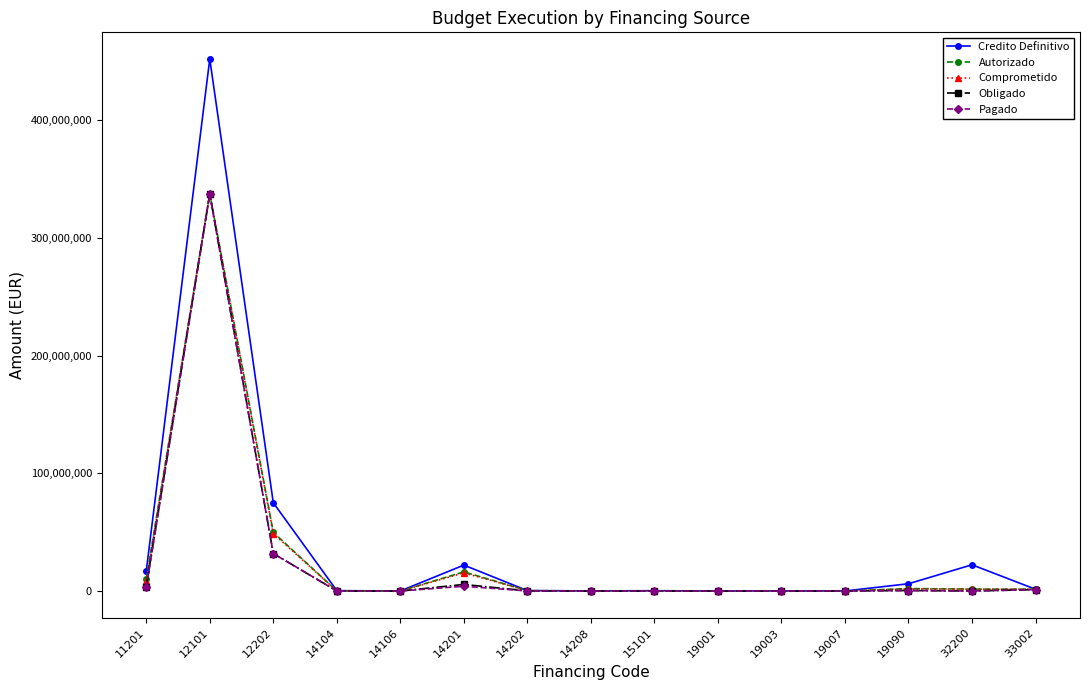

What is the spread (max minus min) of values at 14104?

293064.6